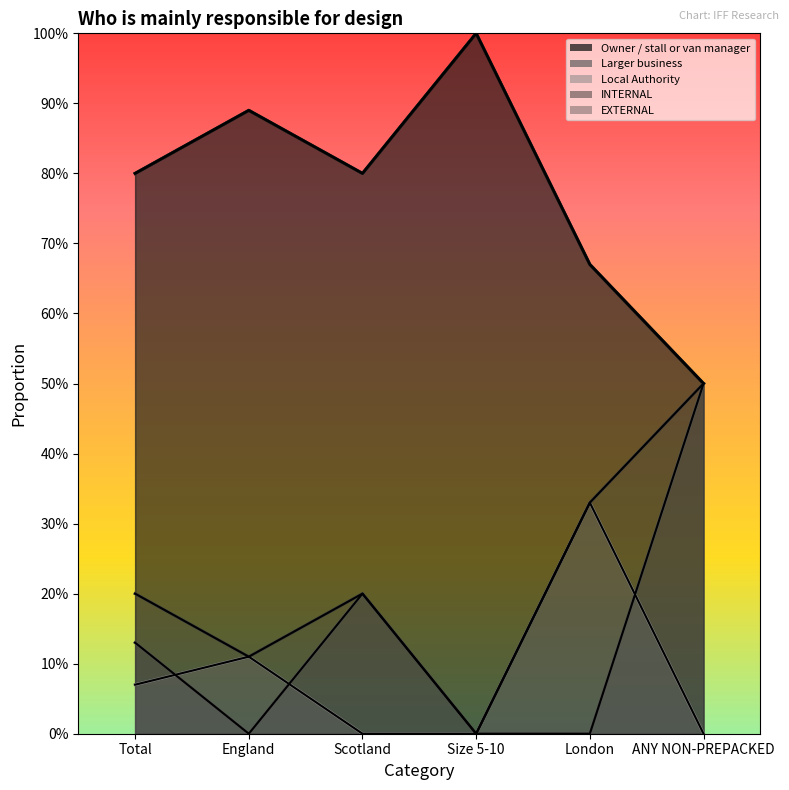

Is the value of Larger business at ANY NON-PREPACKED greater than the value of INTERNAL at London?

Yes